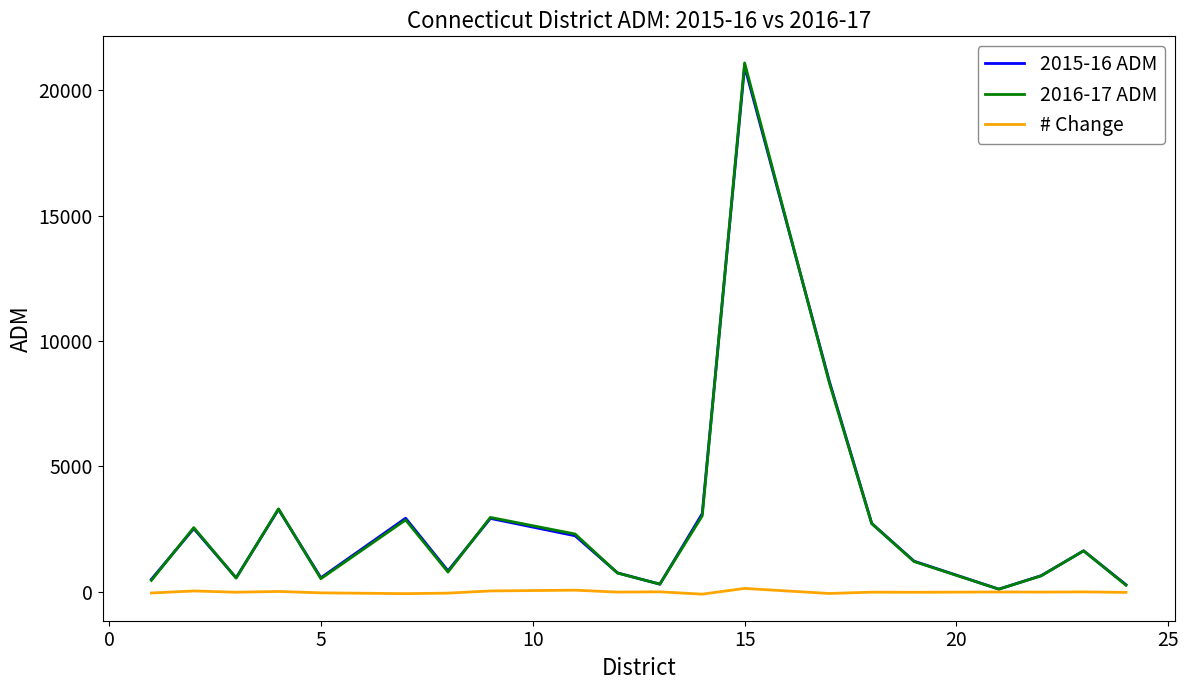

Which series has the largest range (max minus min)?

2016-17 ADM